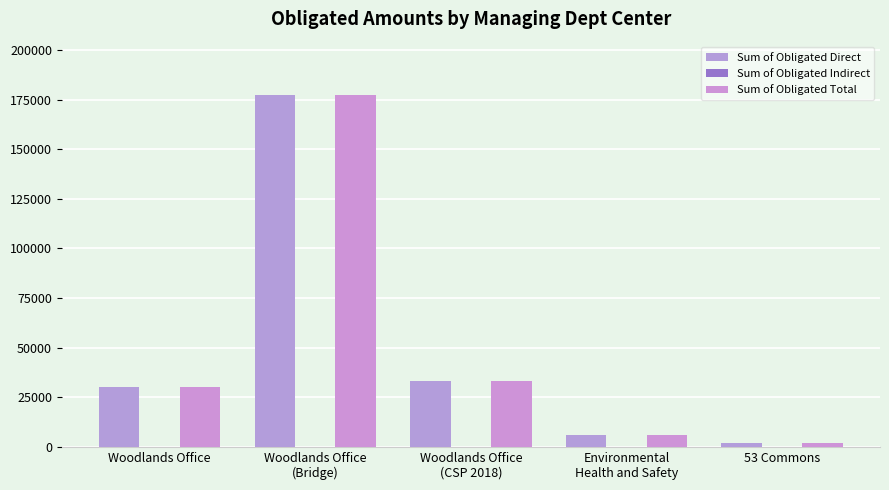

What is the difference between the highest and lowest values at Environmental
Health and Safety?

0